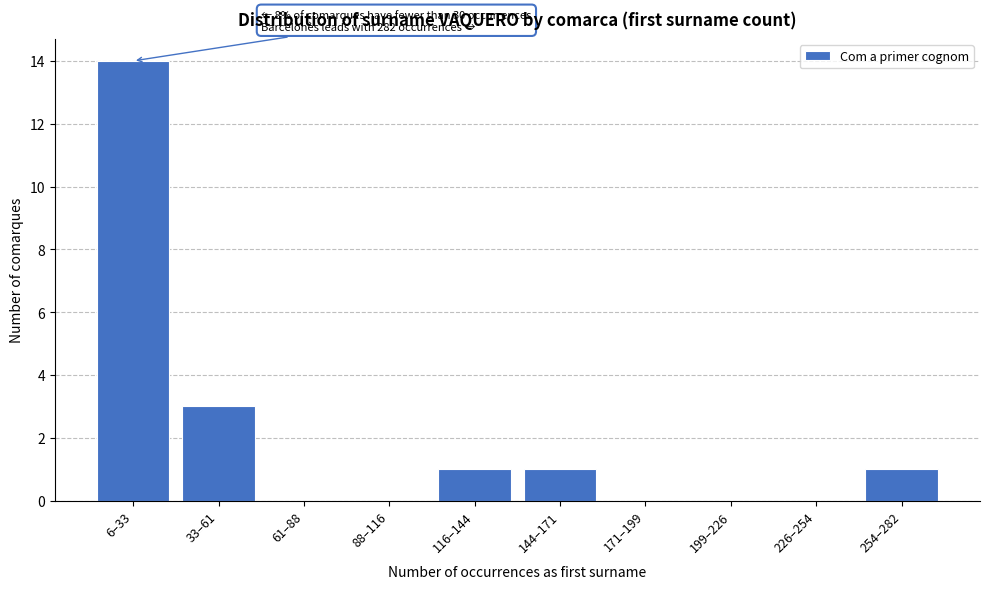

Reading left to right, what are all the values shown in this chart?

6–33=14	33–61=3	61–88=0	88–116=0	116–144=1	144–171=1	171–199=0	199–226=0	226–254=0	254–282=1